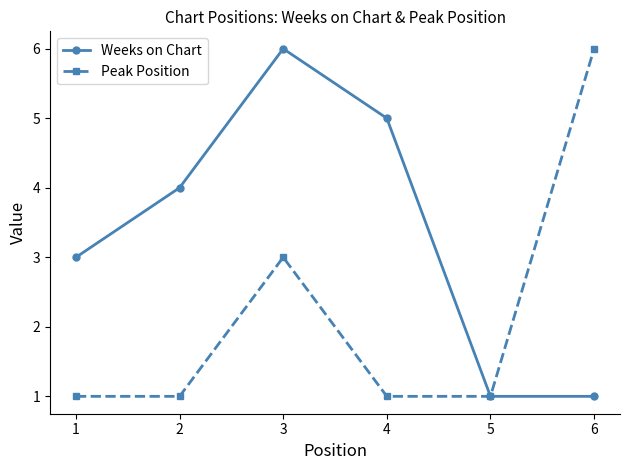

True or false: Peak Position has more than 2 interior local peaks.

False